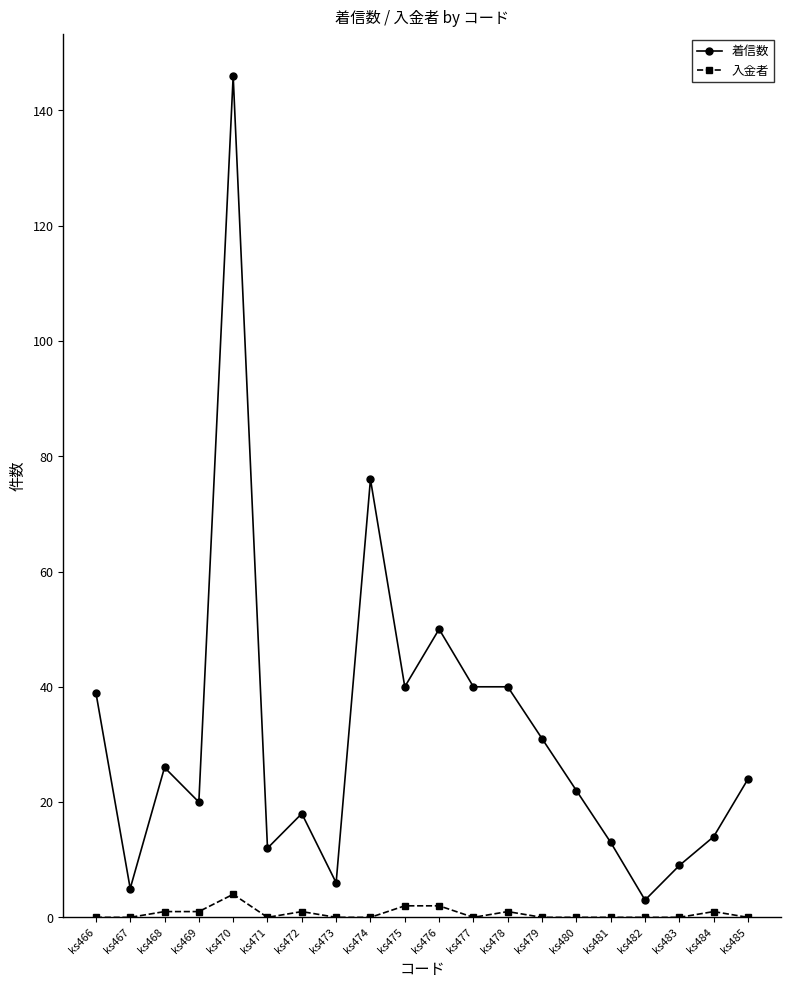

Reading left to right, list all the values displayed in this chart.

着信数: 39	5	26	20	146	12	18	6	76	40	50	40	40	31	22	13	3	9	14	24
入金者: 0	0	1	1	4	0	1	0	0	2	2	0	1	0	0	0	0	0	1	0